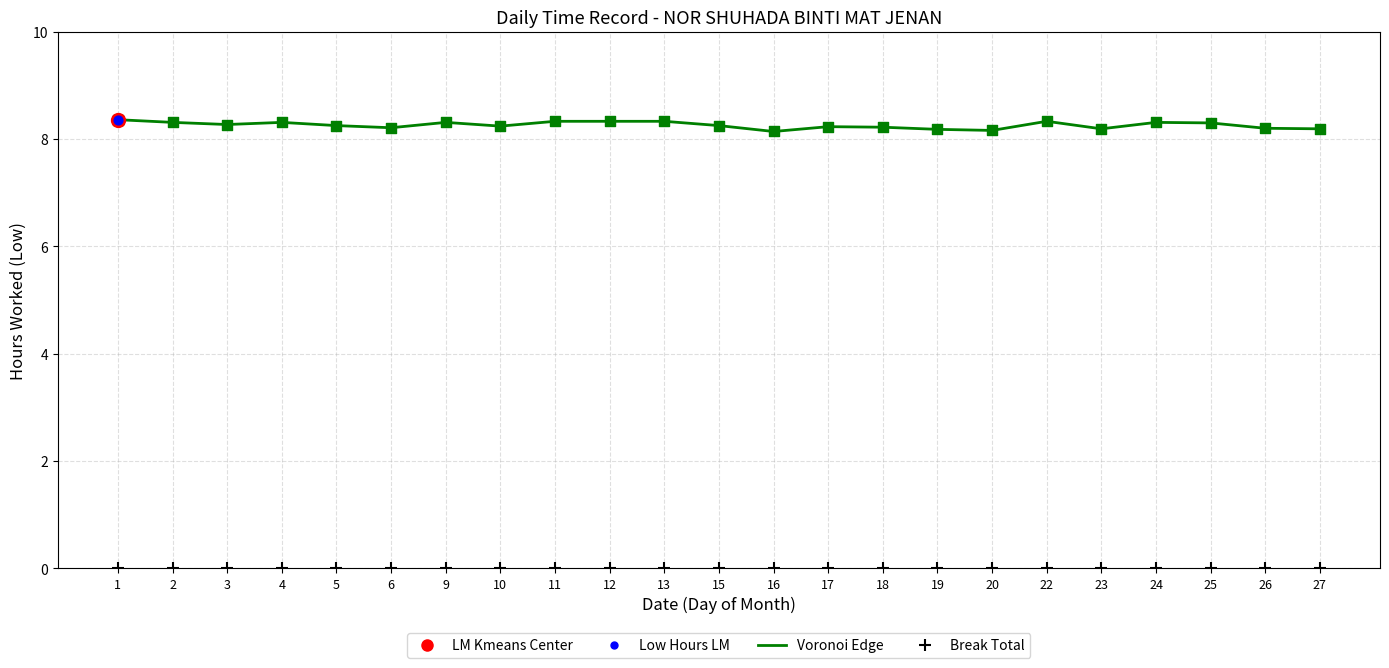

Is the value of Break Total at 16 greater than the value of Low (Work Hours) at 1?

No